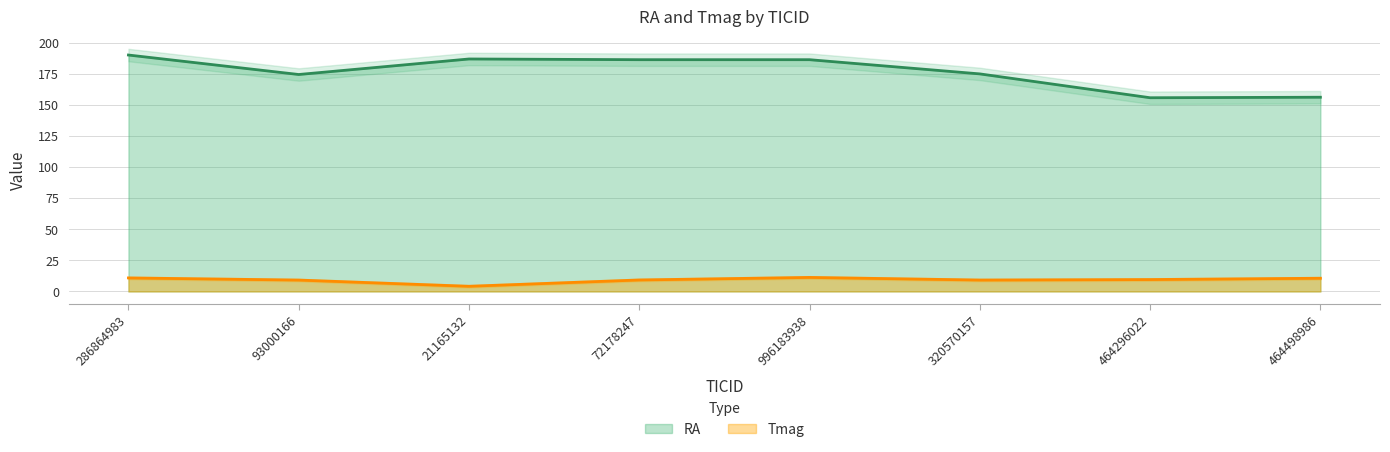

How many lines are shown in the chart?

2